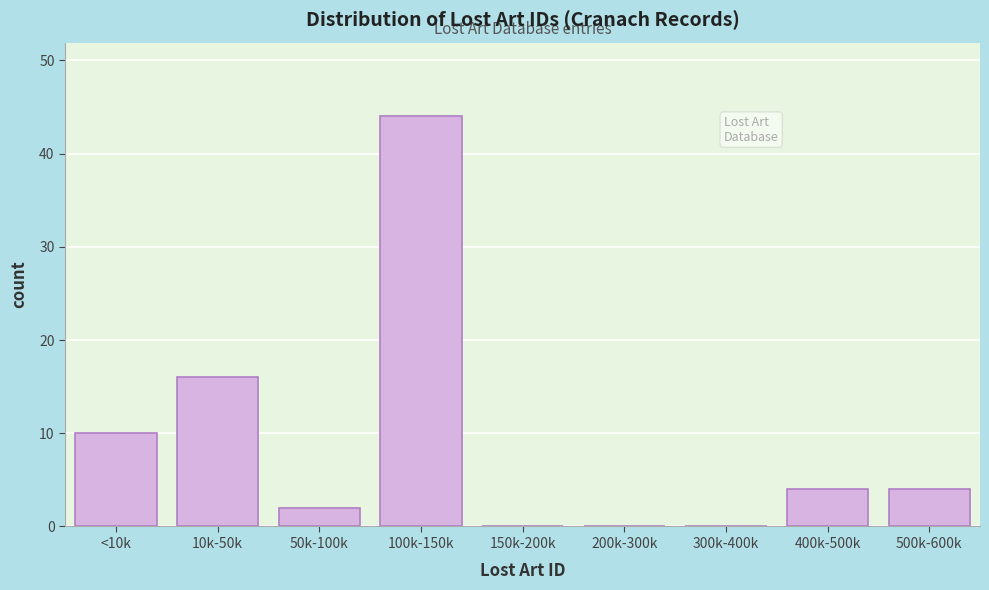

Reading right to left, transcribe all the data shown in this chart.

500k-600k=4	400k-500k=4	300k-400k=0	200k-300k=0	150k-200k=0	100k-150k=44	50k-100k=2	10k-50k=16	<10k=10